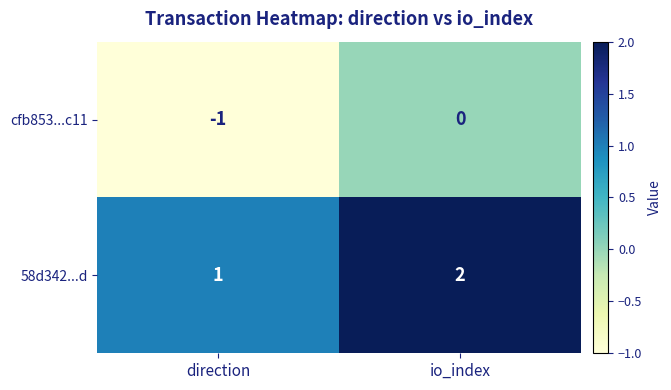

Is it true that cfb853...c11 equals -1 at direction?

True